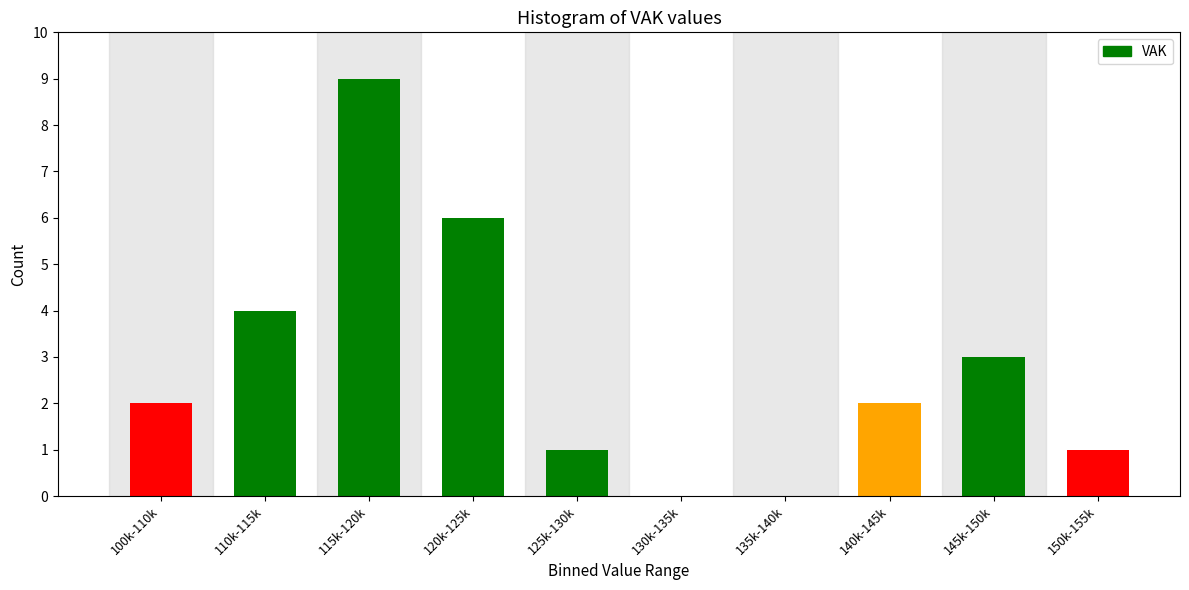

Reading right to left, what are all the values shown in this chart?

150k-155k=1	145k-150k=3	140k-145k=2	135k-140k=0	130k-135k=0	125k-130k=1	120k-125k=6	115k-120k=9	110k-115k=4	100k-110k=2